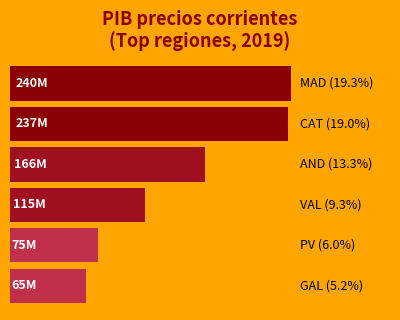

List the labels in order of value, largest first.

0, 1, 2, 3, 4, 5